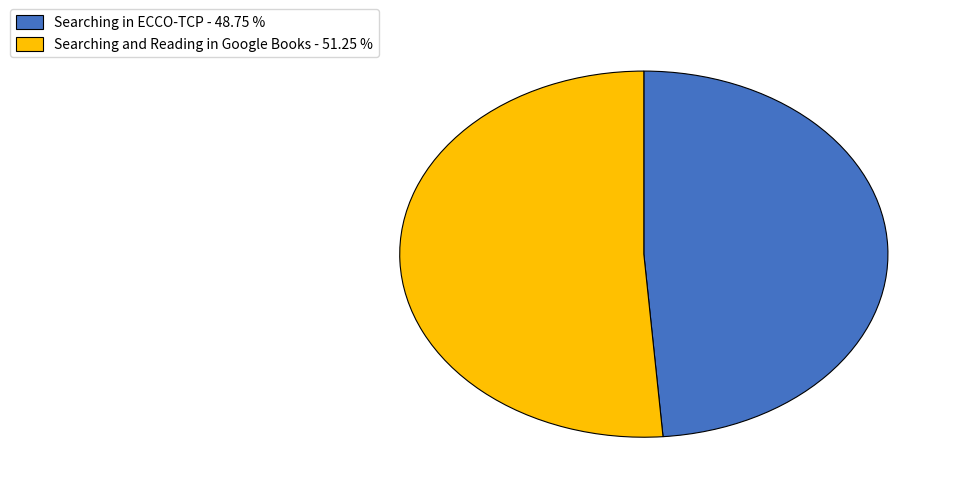

Does Searching in ECCO-TCP represent more than half of the total?

No